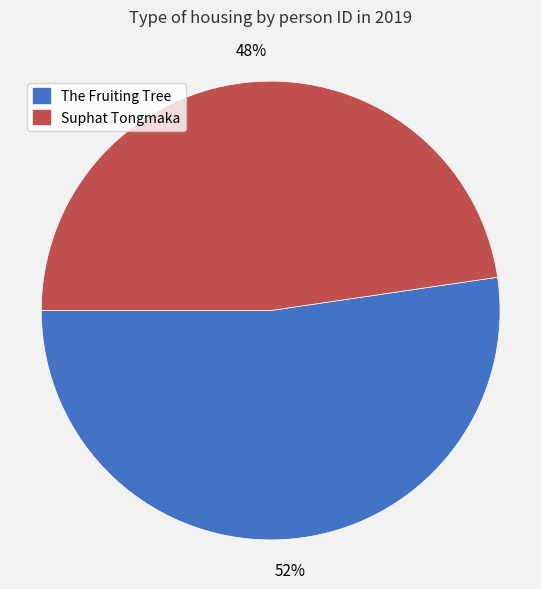

Is there any slice that represents more than half of the pie?

Yes